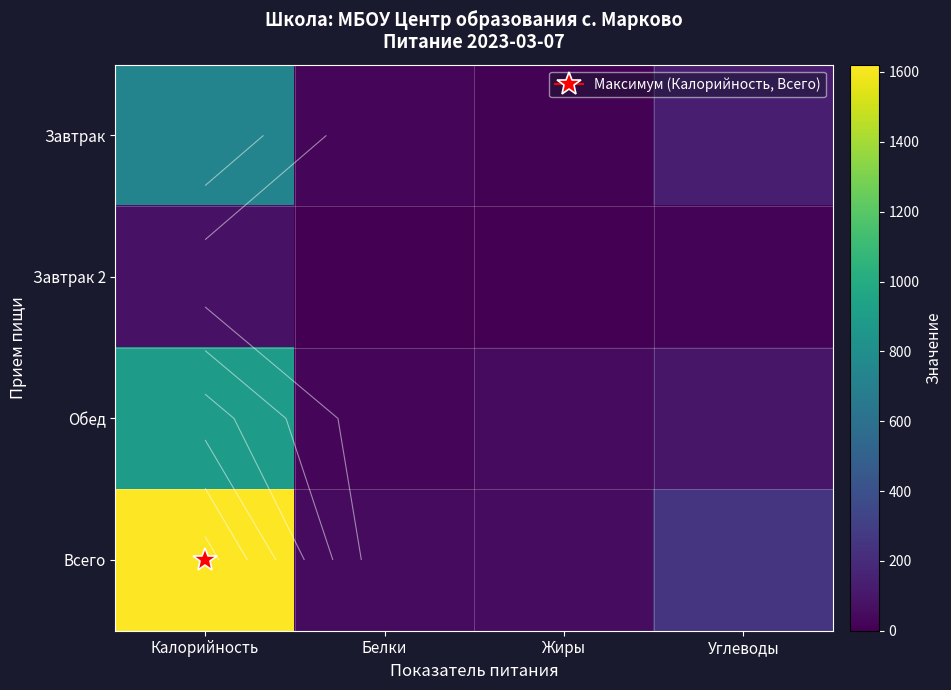

Which has a higher value, Жиры or Углеводы?

Углеводы